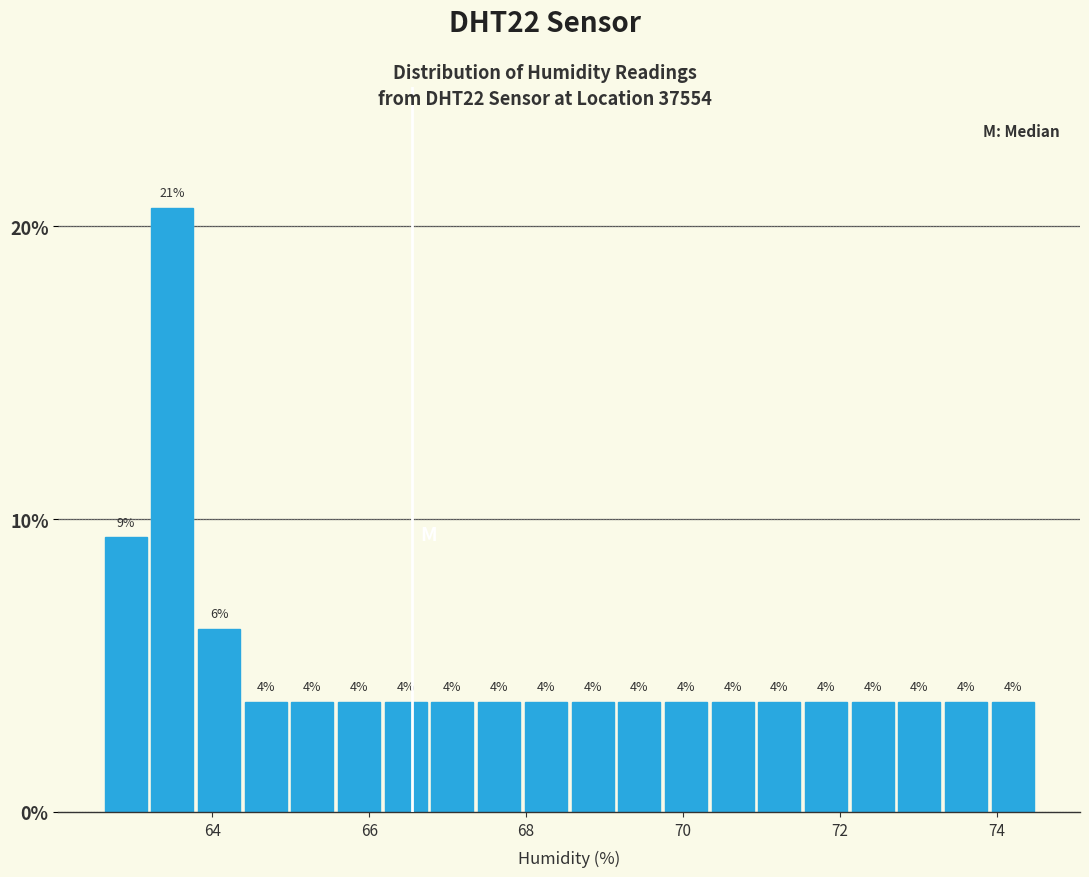

Read against the x-axis, roughly where is the centre of the tallest bar?

63.4